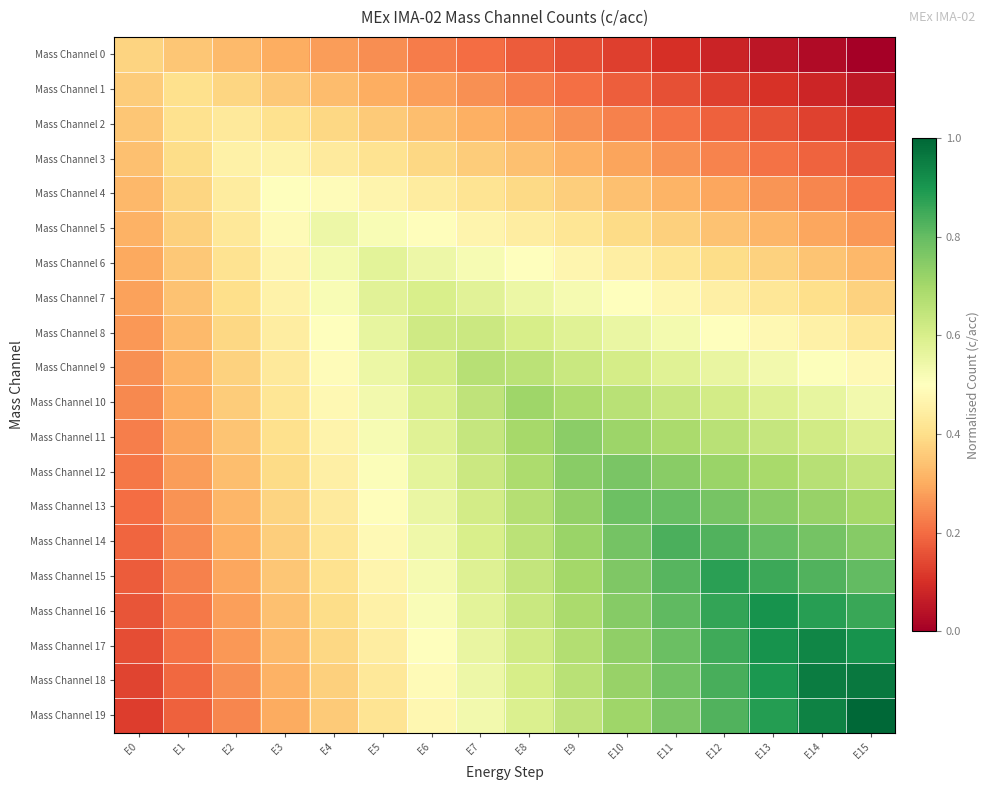

At which category does the chart reach its minimum across all series?

E15